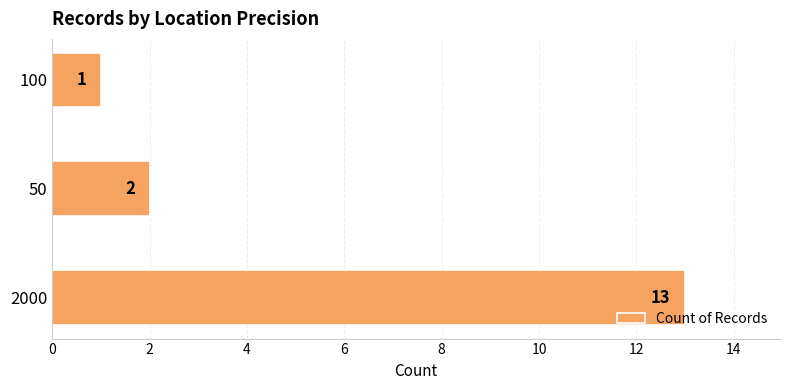

The chart shows a value of 13 at 2000. True or false?

True